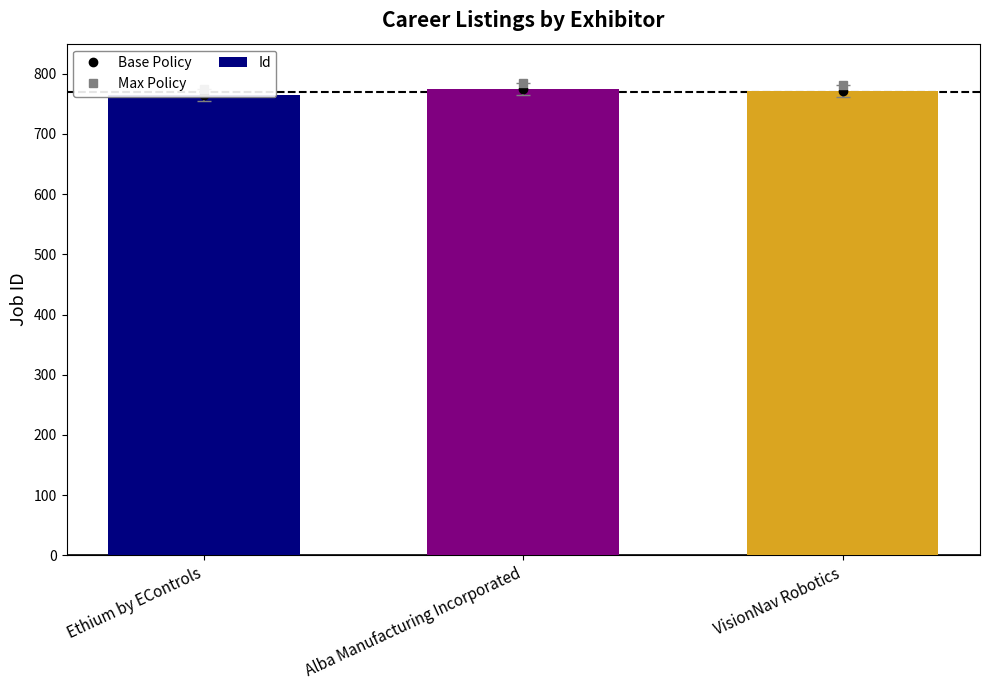

What is the difference between the highest and lowest values at Ethium by EControls?

10